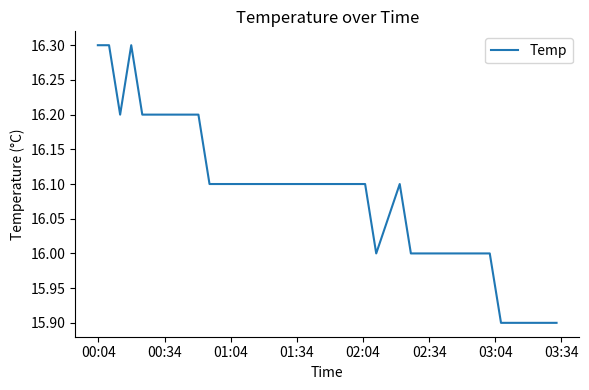

What is the maximum value shown in the chart?

16.3